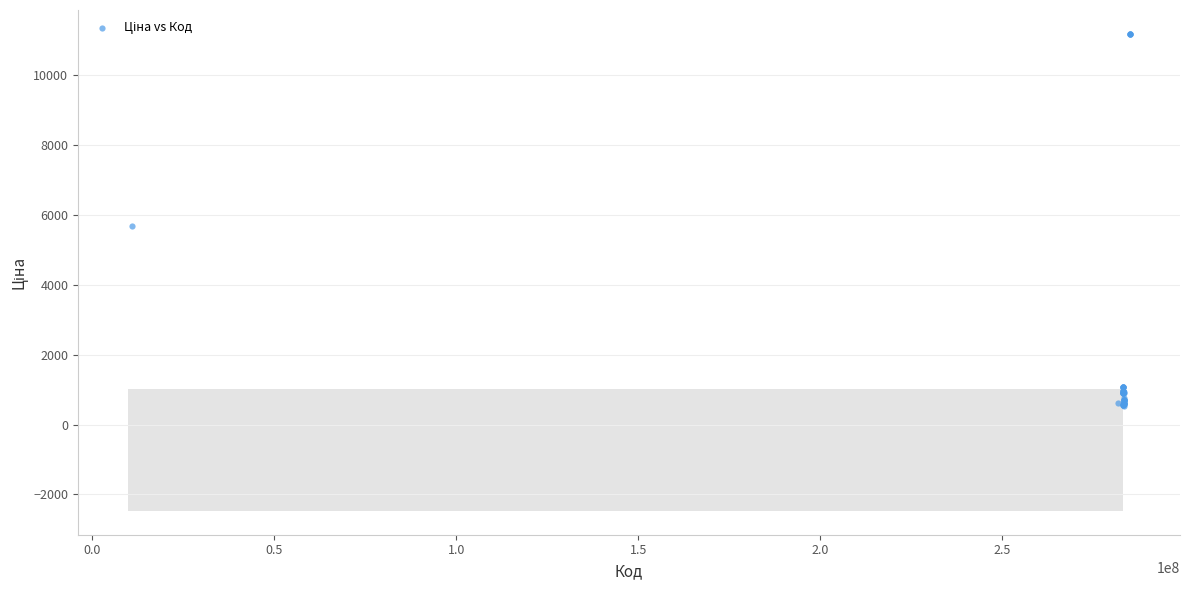

What Y value in the scatter plot is closest to 5859?

5673.8